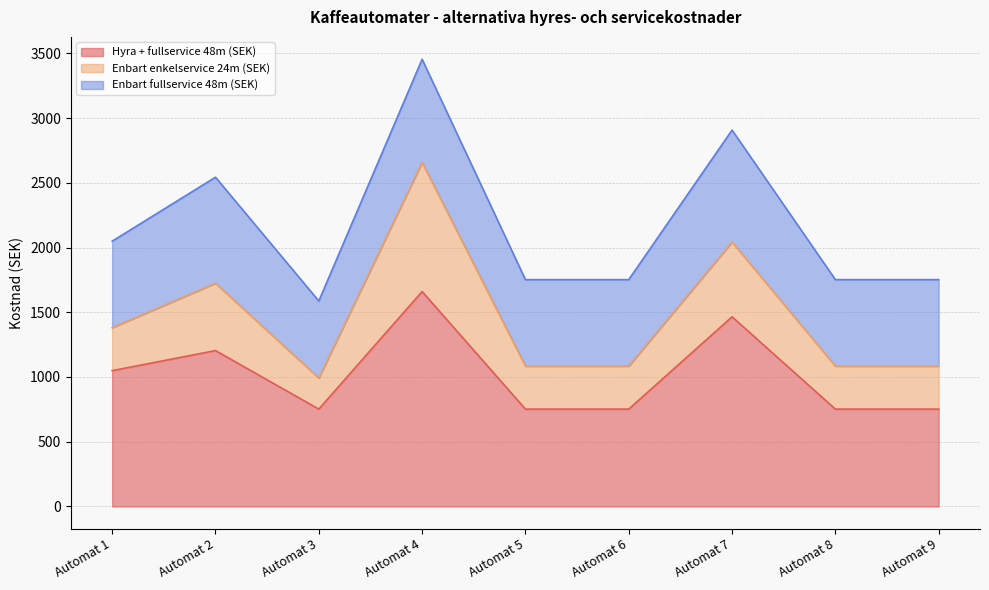

What is the sum of all Hyra + fullservice 48m (SEK) values?

9138